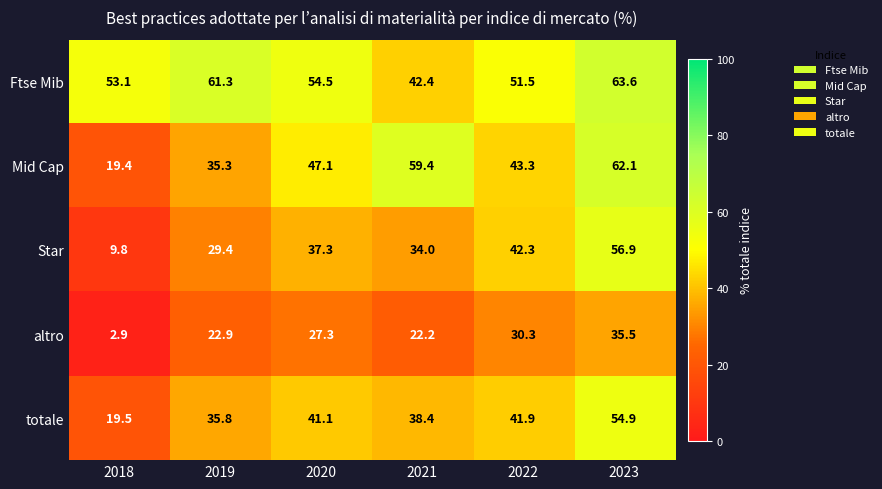

What is the spread (max minus min) of values at 2019?

38.4